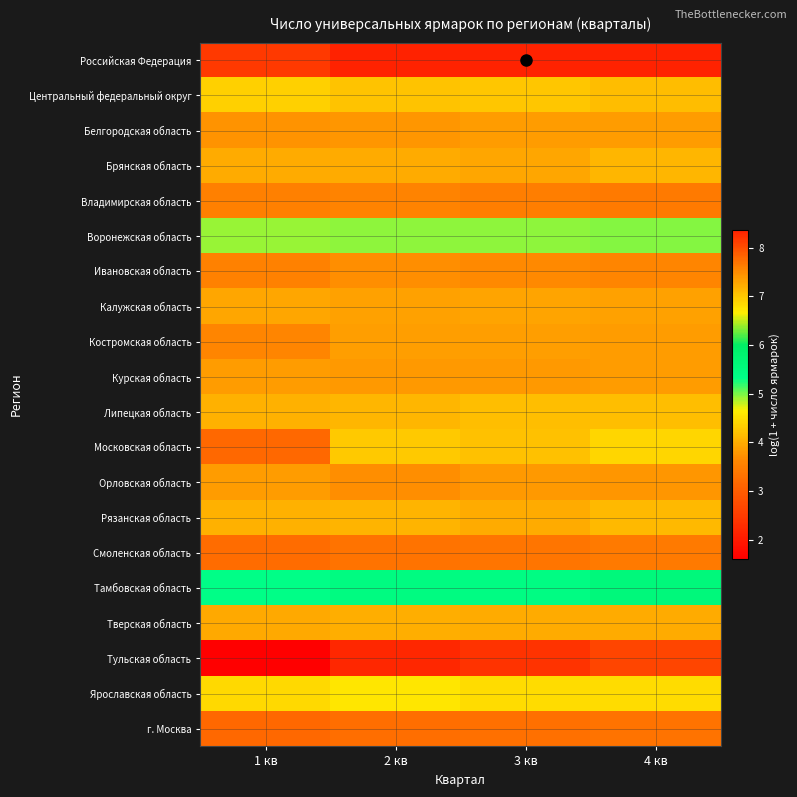

Reading left to right, extract all data points from this chart.

Российская Федерация: 1 кв=8.2	2 кв=8.4	3 кв=8.4	4 кв=8.3
Центральный федеральный округ: 1 кв=6.9	2 кв=7.0	3 кв=7.0	4 кв=7.1
Белгородская область: 1 кв=3.8	2 кв=3.8	3 кв=3.9	4 кв=3.9
Брянская область: 1 кв=4.0	2 кв=4.0	3 кв=3.9	4 кв=4.1
Владимирская область: 1 кв=3.5	2 кв=3.6	3 кв=3.5	4 кв=3.4
Воронежская область: 1 кв=4.9	2 кв=5.0	3 кв=5.0	4 кв=5.0
Ивановская область: 1 кв=3.6	2 кв=3.7	3 кв=3.7	4 кв=3.6
Калужская область: 1 кв=4.0	2 кв=3.9	3 кв=3.9	4 кв=3.9
Костромская область: 1 кв=3.6	2 кв=3.9	3 кв=3.9	4 кв=3.8
Курская область: 1 кв=3.9	2 кв=3.8	3 кв=3.8	4 кв=3.9
Липецкая область: 1 кв=4.1	2 кв=4.1	3 кв=4.2	4 кв=4.2
Московская область: 1 кв=3.2	2 кв=4.3	3 кв=4.2	4 кв=4.4
Орловская область: 1 кв=3.8	2 кв=3.7	3 кв=3.8	4 кв=3.8
Рязанская область: 1 кв=4.1	2 кв=4.1	3 кв=4.0	4 кв=4.1
Смоленская область: 1 кв=3.2	2 кв=3.3	3 кв=3.4	4 кв=3.4
Тамбовская область: 1 кв=5.3	2 кв=5.4	3 кв=5.4	4 кв=5.6
Тверская область: 1 кв=4.0	2 кв=4.0	3 кв=4.0	4 кв=4.0
Тульская область: 1 кв=1.6	2 кв=2.2	3 кв=2.4	4 кв=2.6
Ярославская область: 1 кв=4.5	2 кв=4.6	3 кв=4.5	4 кв=4.5
г. Москва: 1 кв=3.2	2 кв=3.3	3 кв=3.3	4 кв=3.3